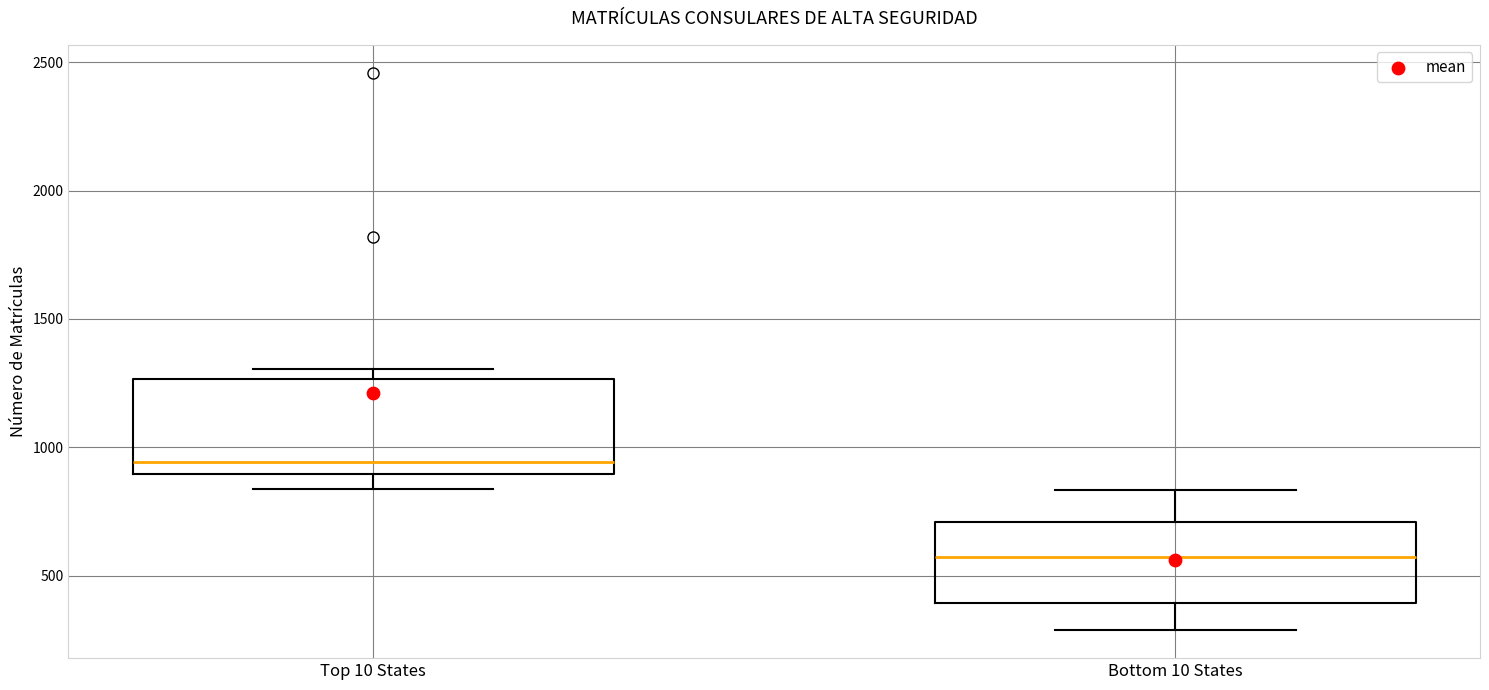

Comparing the boxes themselves (not the whiskers), which one is the tallest?

Top 10 States